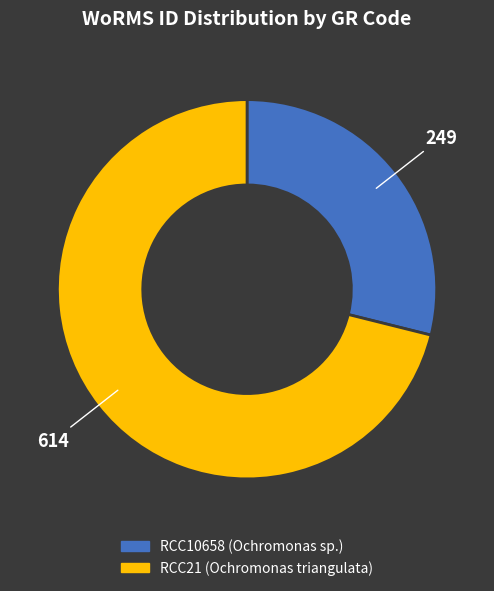

Approximately how many times larger is the value at RCC21 compared to RCC10658?

2.5